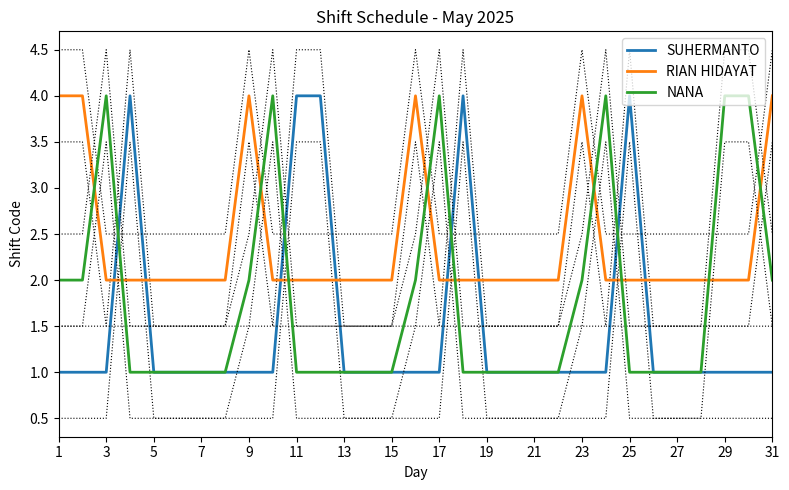

What is the sum of all SUHERMANTO values?

46